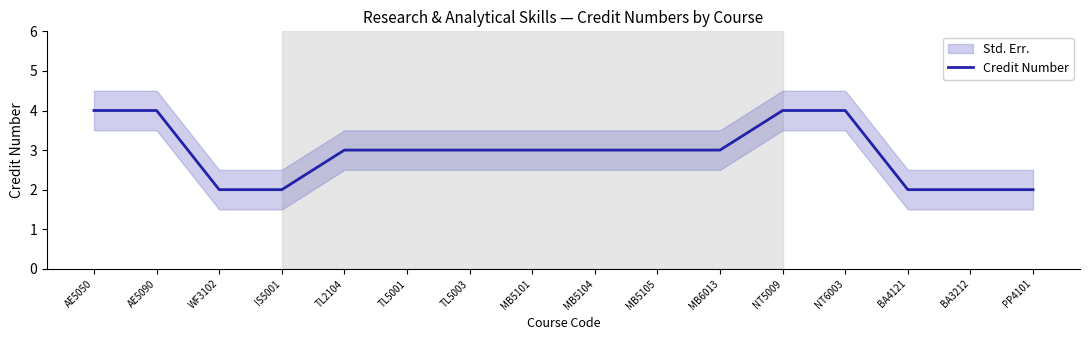

Between BA4121 and MB5105, which is larger?

MB5105